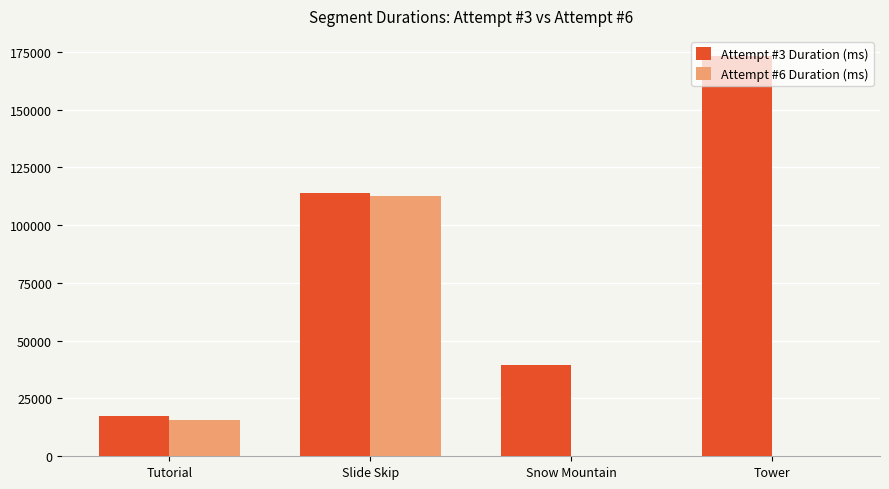

Read the Attempt #3 Duration (ms) value at Tutorial, to the nearest 50.

17300